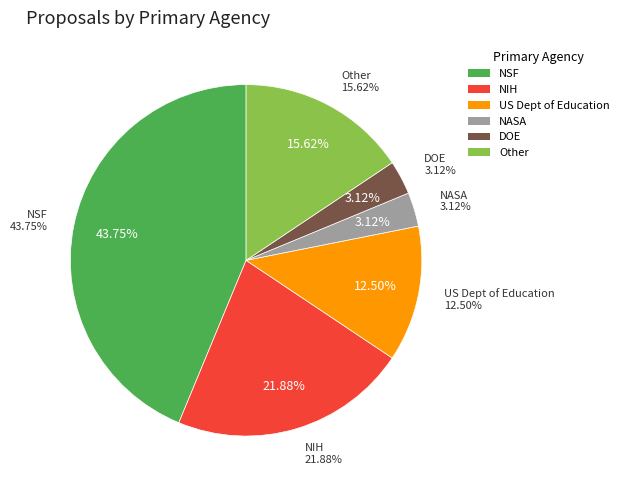

Is it true that NASA is 3% of the pie?

True